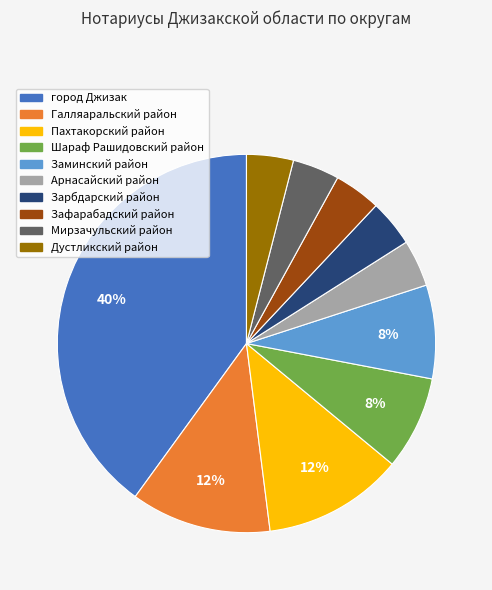

Is there a majority slice in this chart?

No